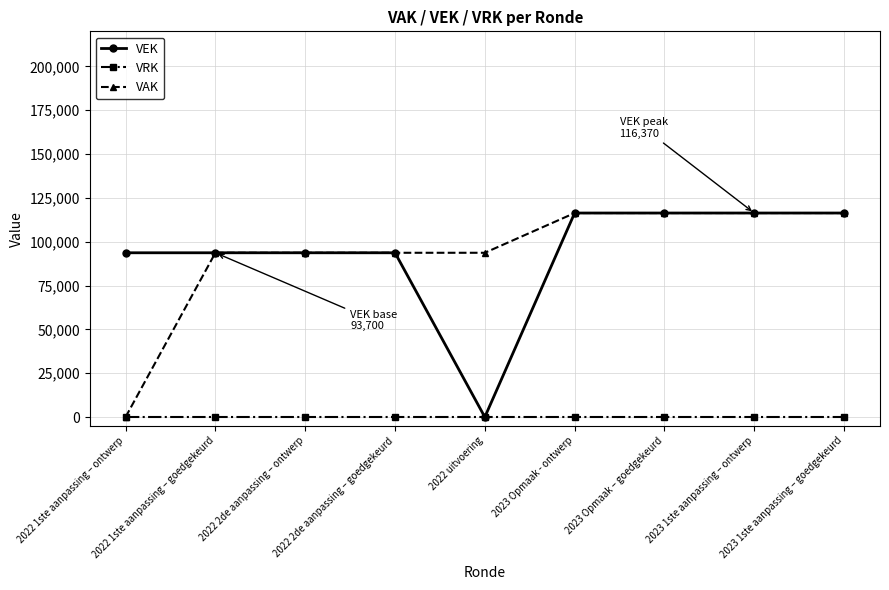

What is the maximum value for VAK?

116370